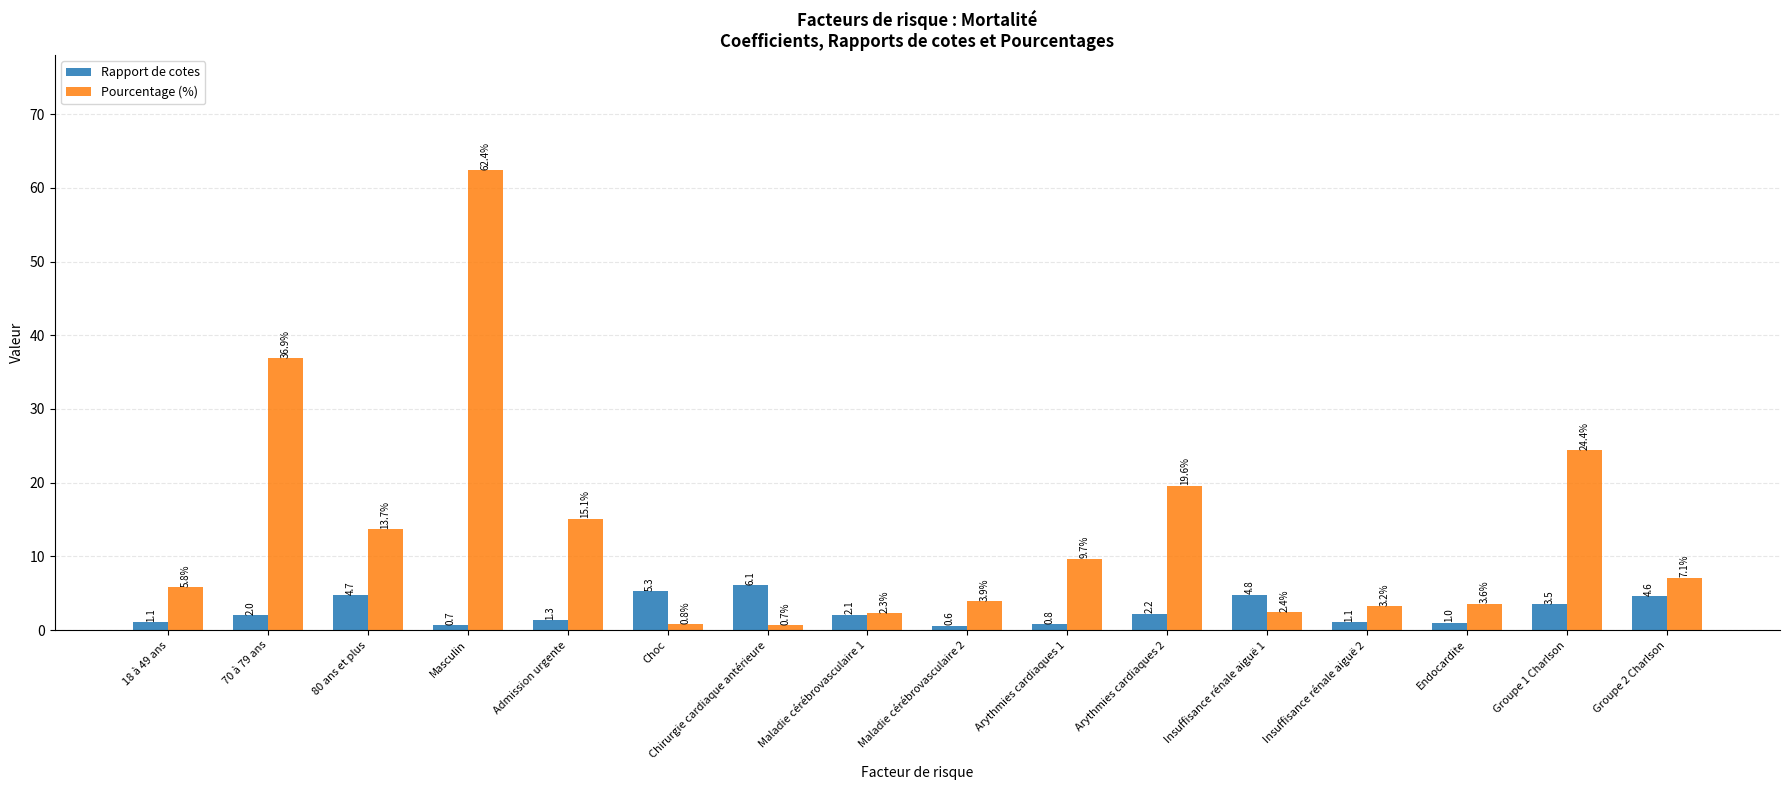

What is the total value across all series at Chirurgie cardiaque antérieure?

6.8